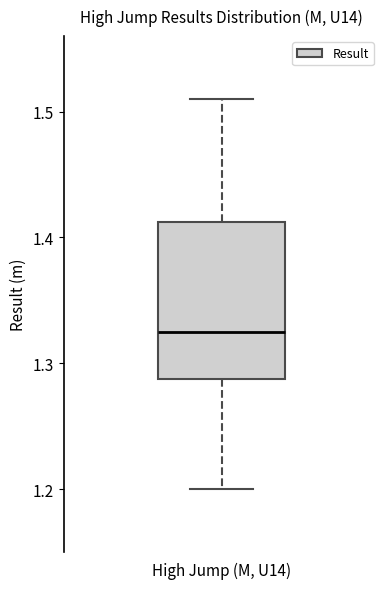

Read this box plot against the y-axis: the position of the median line, the range covered by the box, and the ends of both whiskers. The values are not printed on the chart, so give them approximately, as read against the axis.

median 1.33, box 1.29 to 1.41, whiskers 1.20 to 1.51